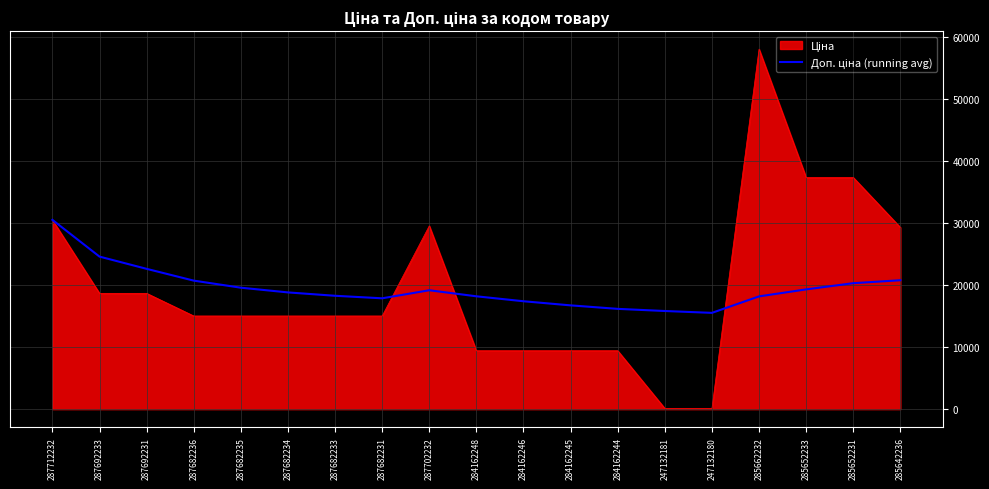

What is the difference between the highest and lowest values at 285652231?

17034.2